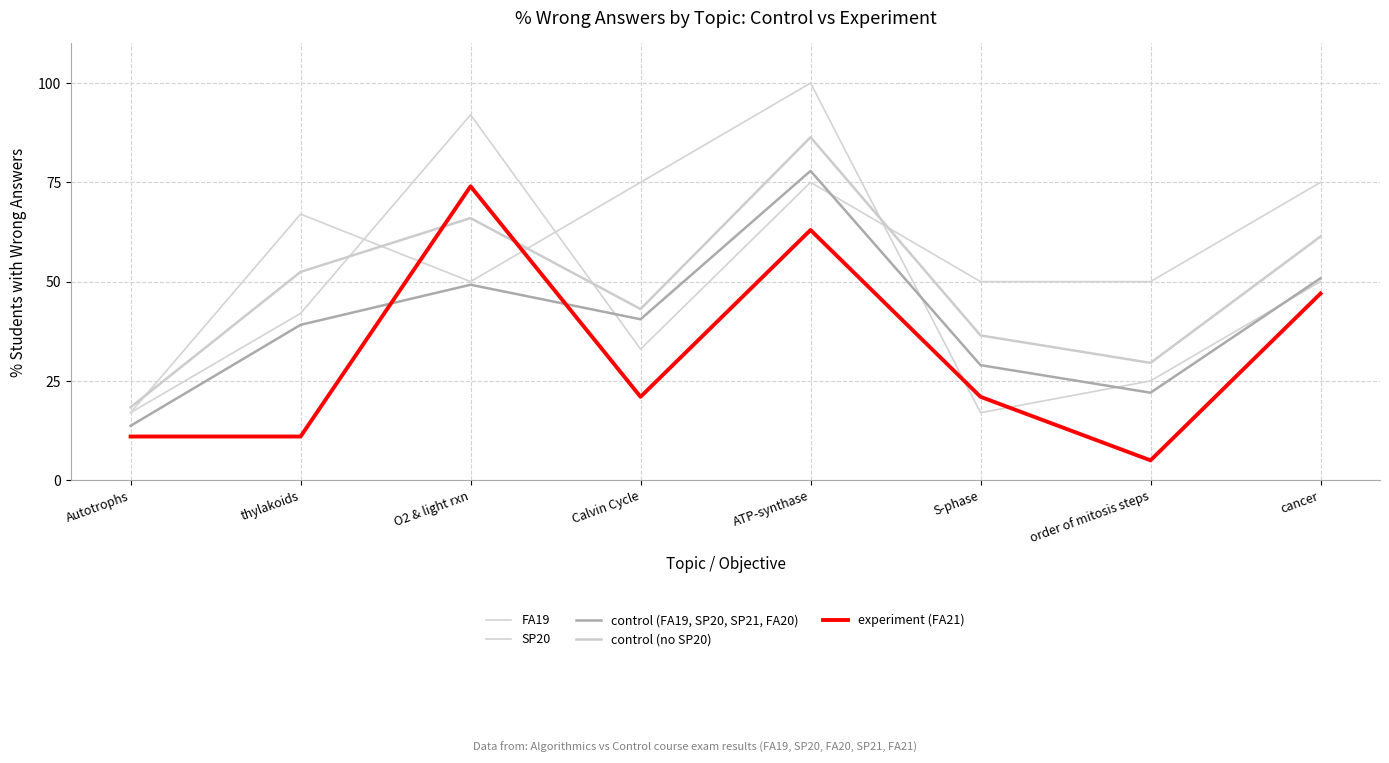

Where is the first local maximum for control (FA19, SP20, SP21, FA20)?

O2 & light rxn